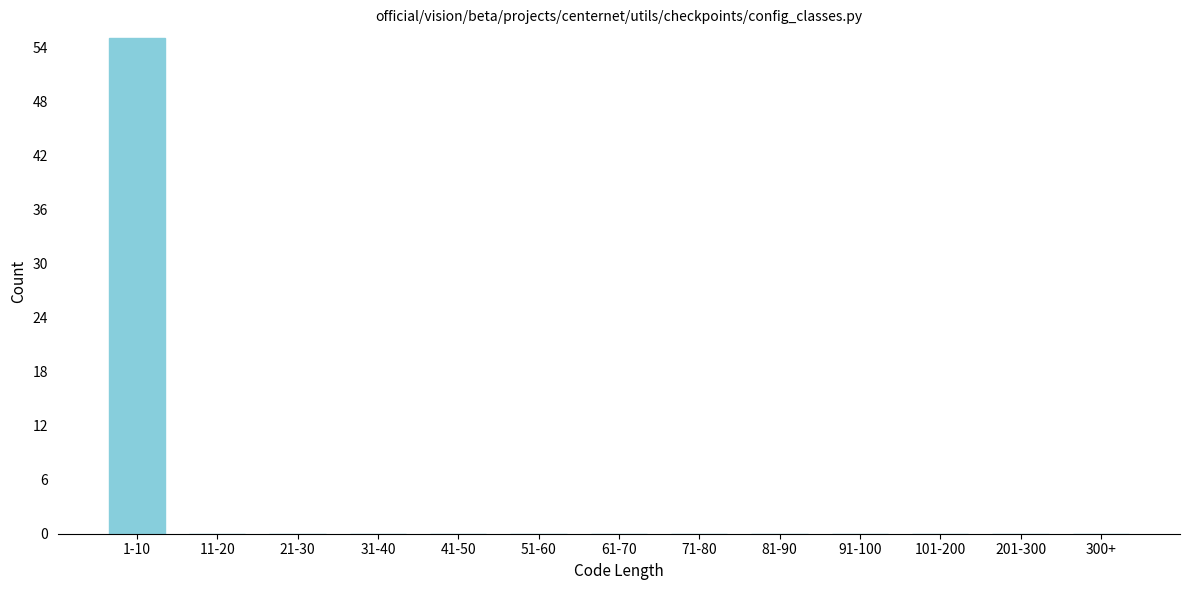

Reading left to right, extract all data points from this chart.

1-10=55	11-20=0	21-30=0	31-40=0	41-50=0	51-60=0	61-70=0	71-80=0	81-90=0	91-100=0	101-200=0	201-300=0	300+=0